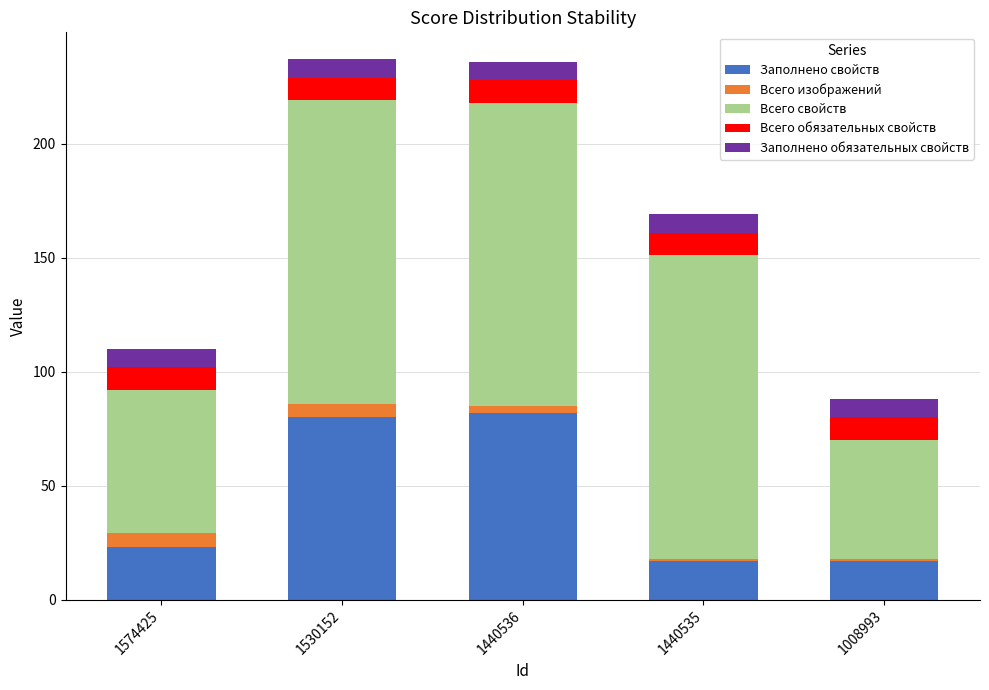

What is the total value across all series at 1530152?

237